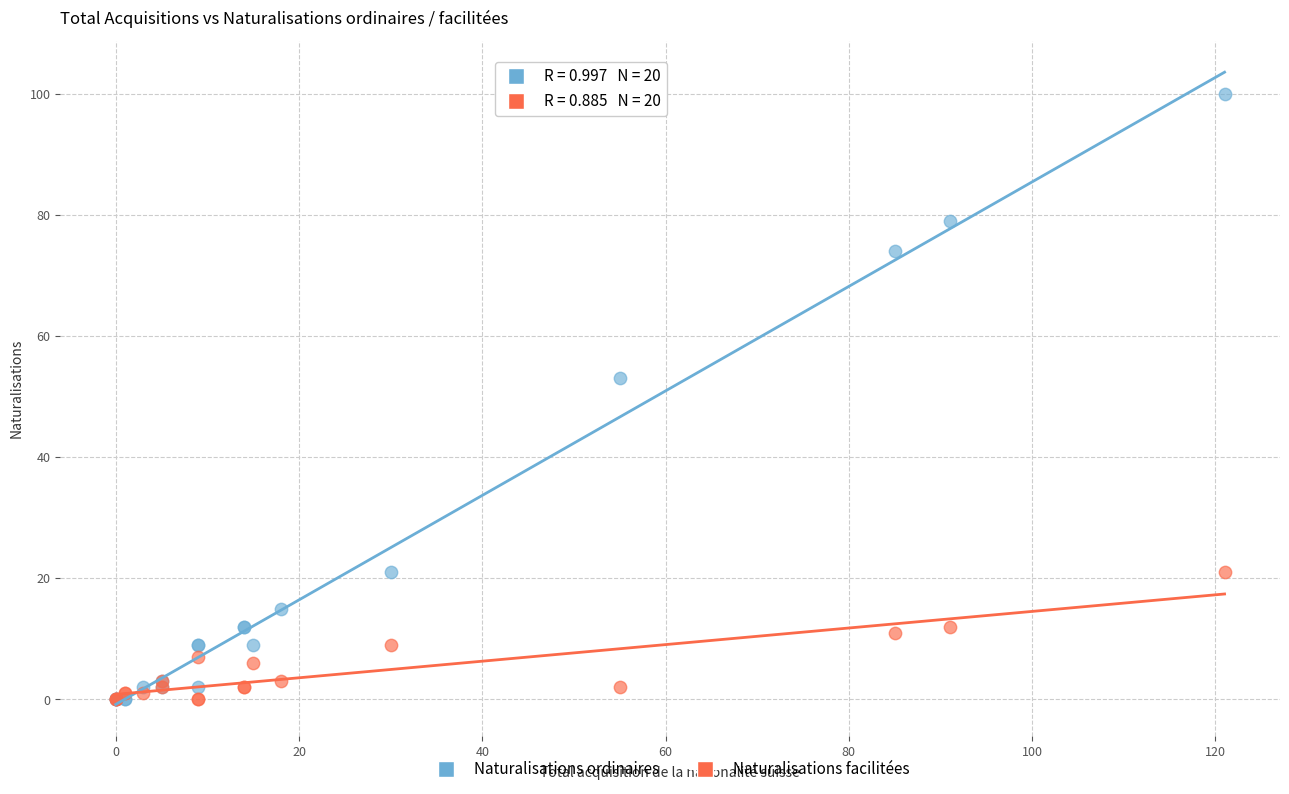

What are all the series names shown in the legend?

Naturalisations ordinaires, Naturalisations facilitées